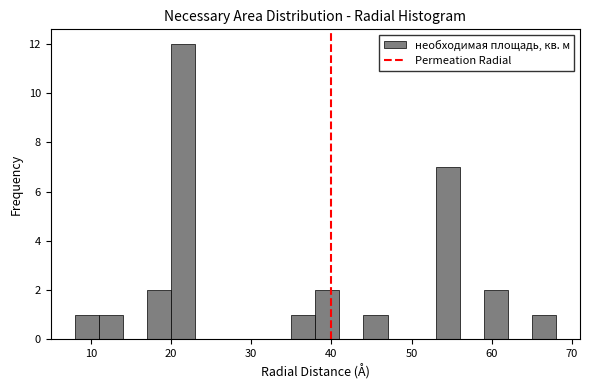

Read against the x-axis, roughly where is the centre of the tallest bar?

22